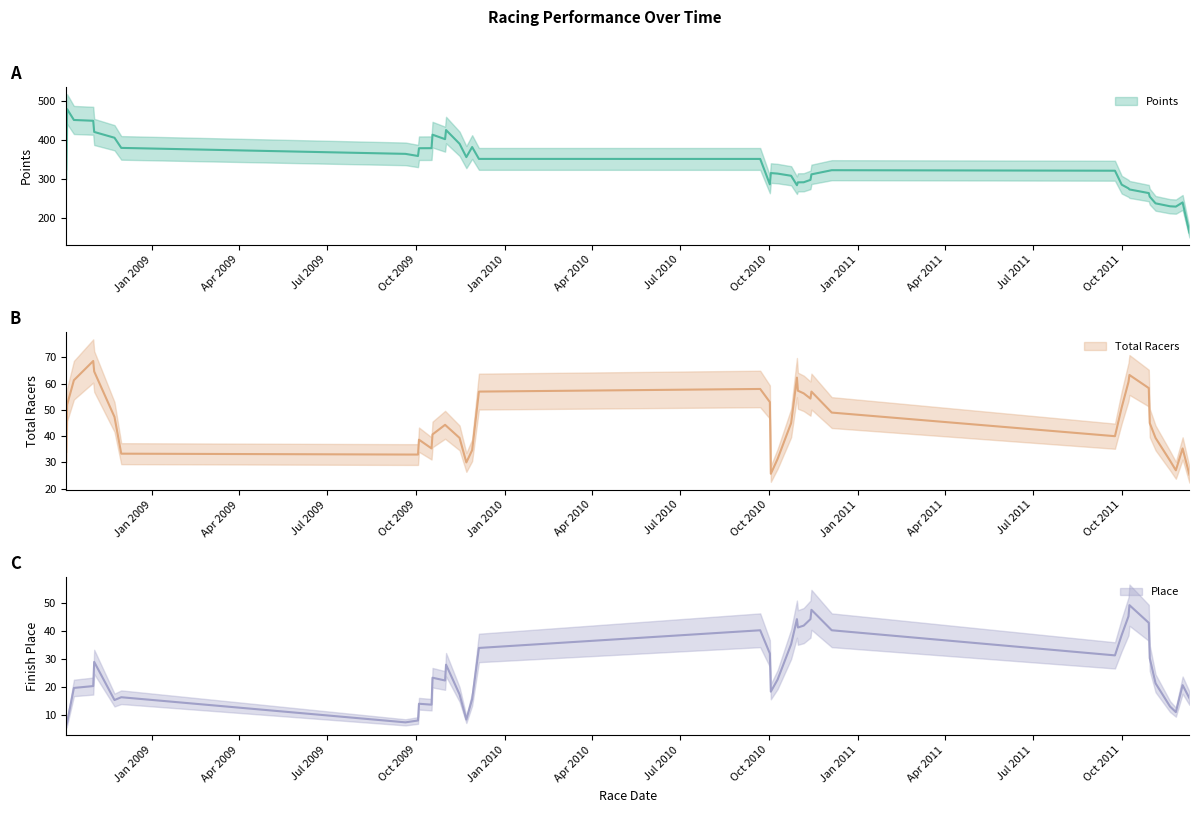

What is the difference between the second highest and minimum values in the Points series?

273.2